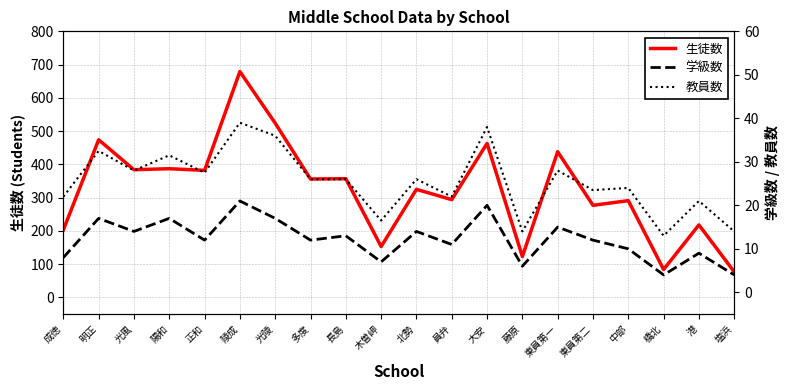

What are all the series names shown in the legend?

生徒数, 学級数, 教員数